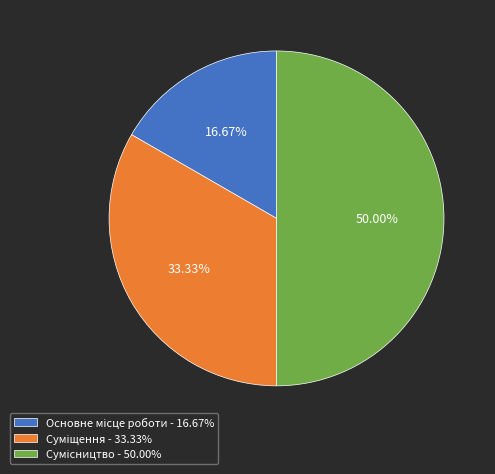

What is the largest slice in the pie chart?

Сумісництво